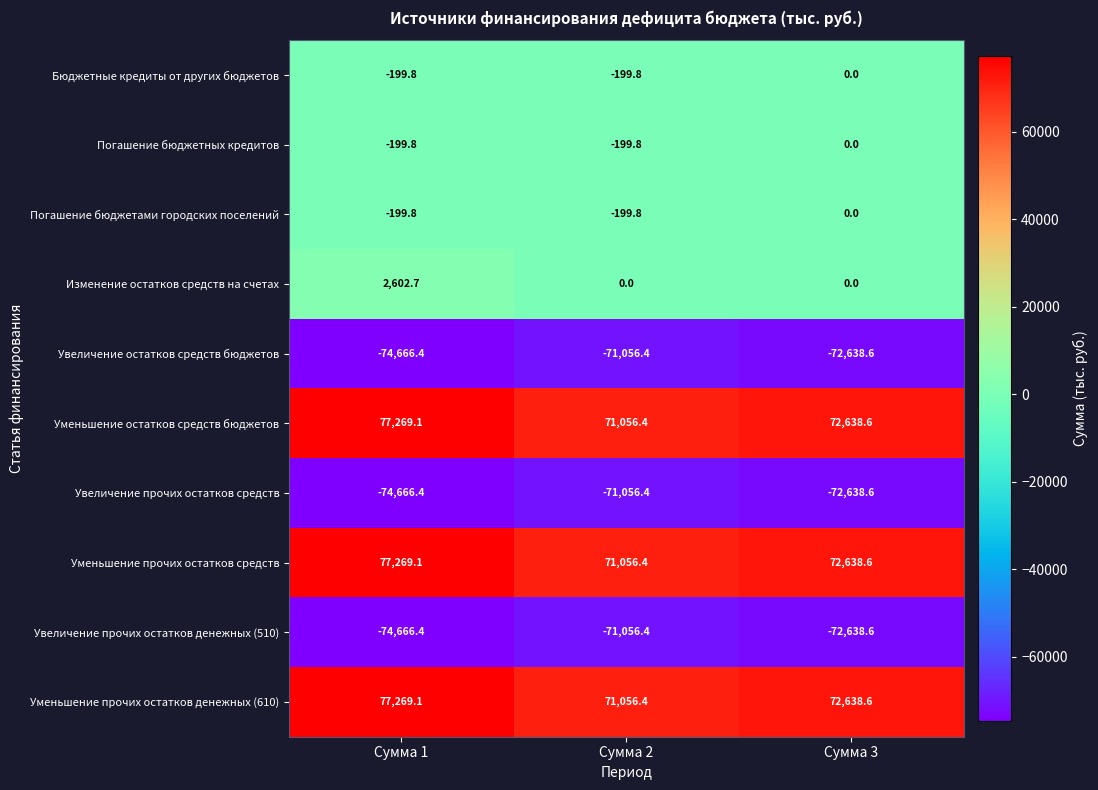

Where does the Увеличение прочих остатков средств series first go above -72638?

Сумма 2